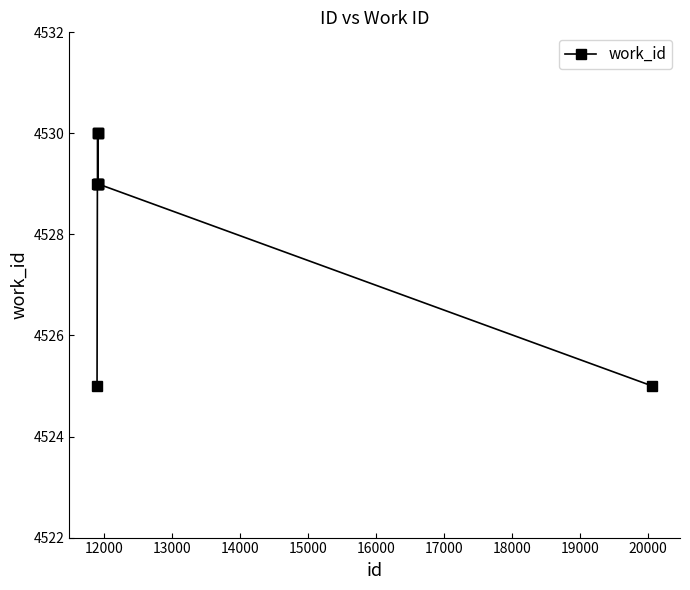

Count the number of data series in this chart.

1